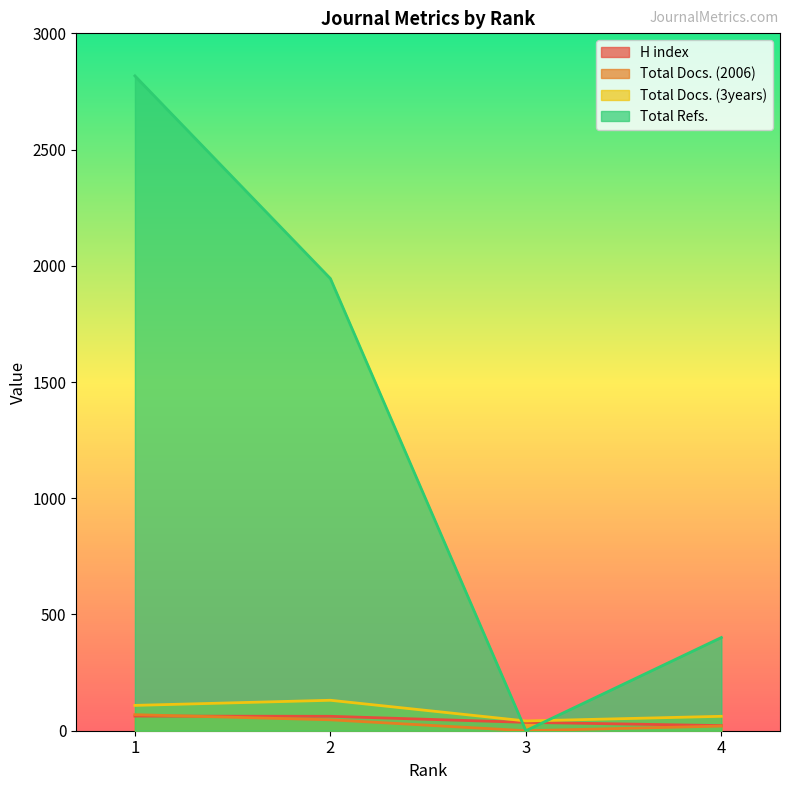

True or false: H index has more than 2 interior local peaks.

False